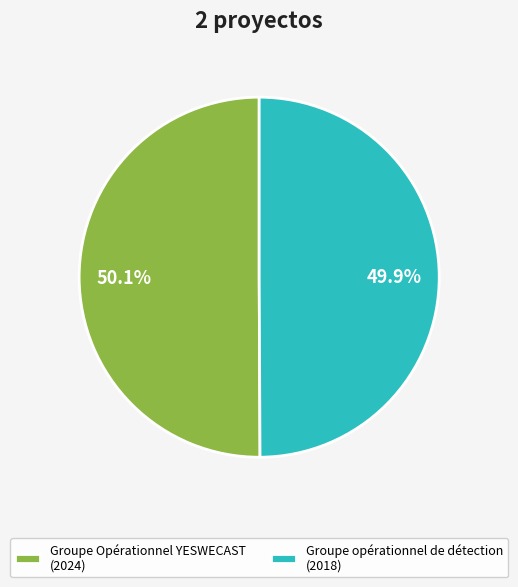

To the nearest percent, what portion does Groupe Opérationnel YESWECAST represent?

50%